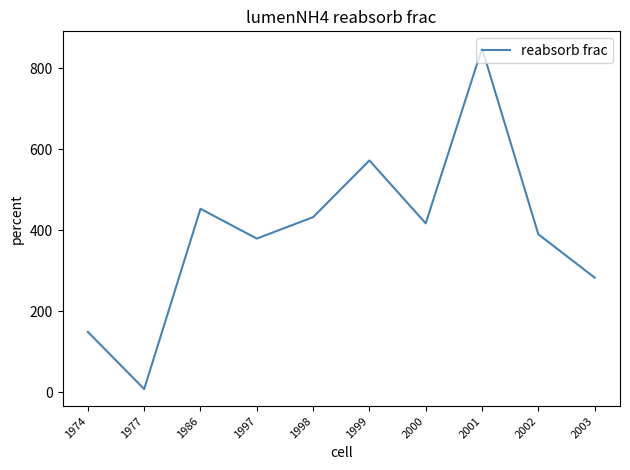

Which label corresponds to the largest value in the chart?

2001